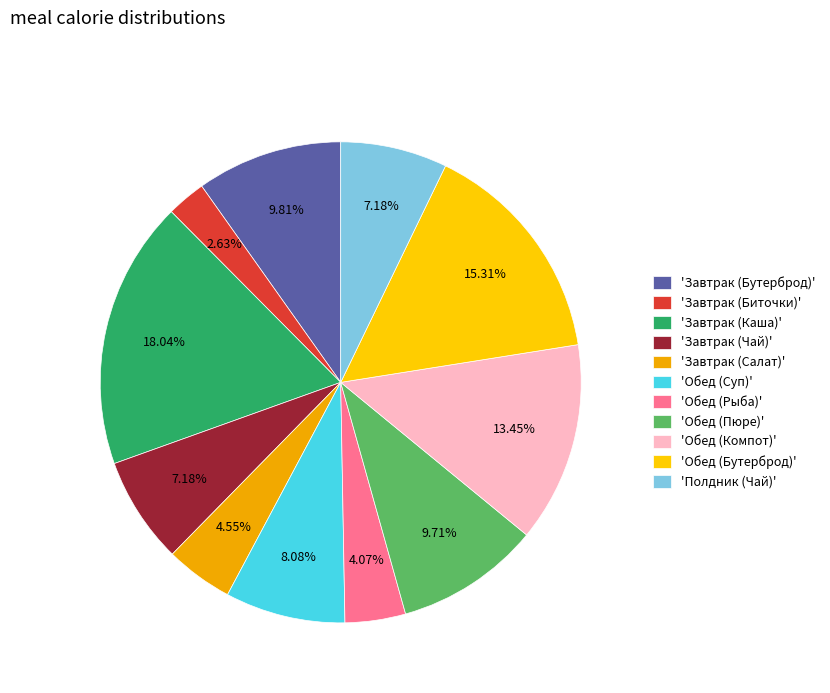

How many slices are in this pie chart?

11